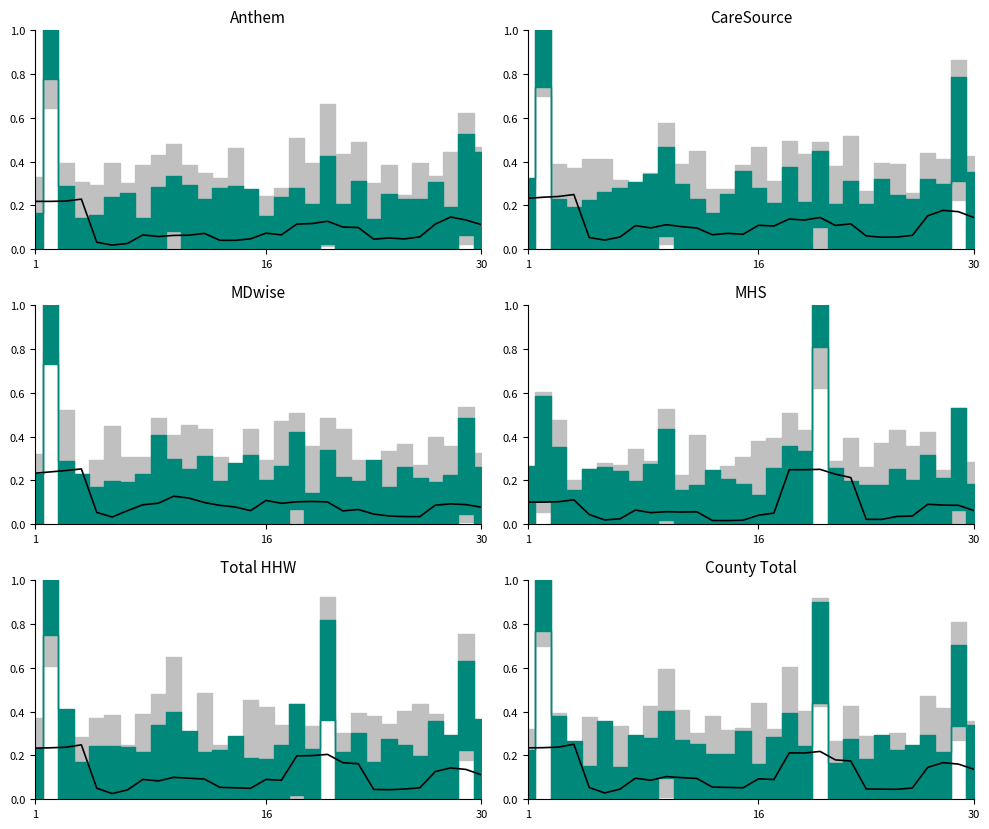

Does the chart display data point markers on the line(s)?

No